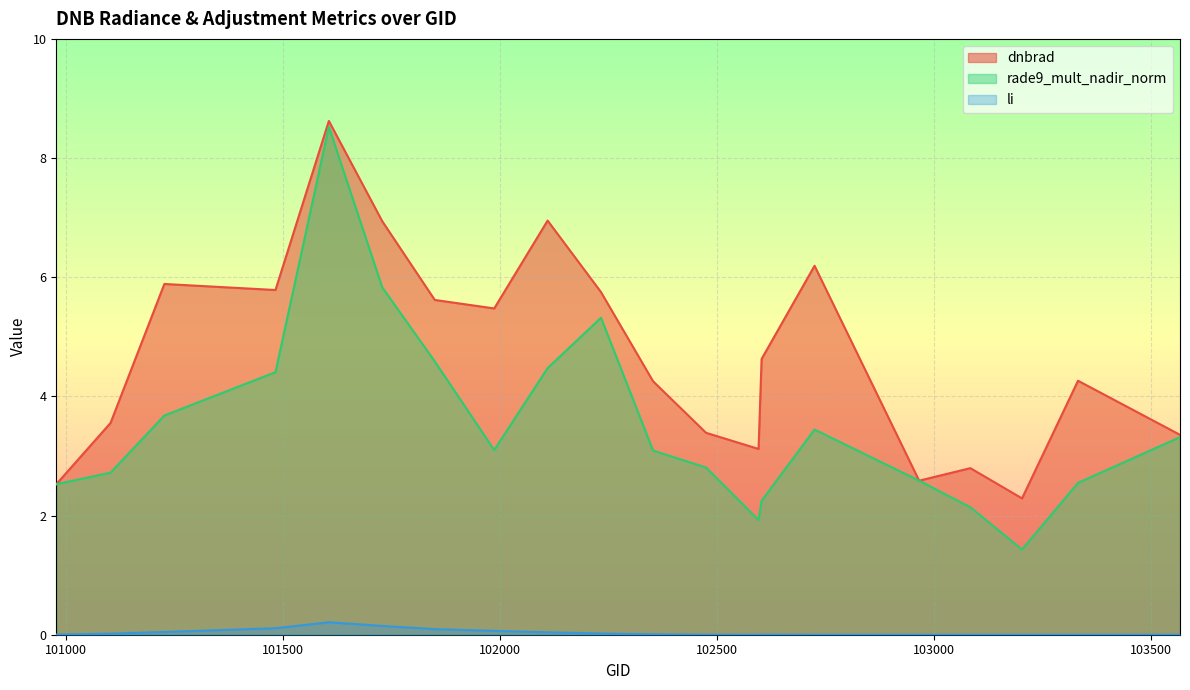

Between 102724 and 102965, which is larger?

102724